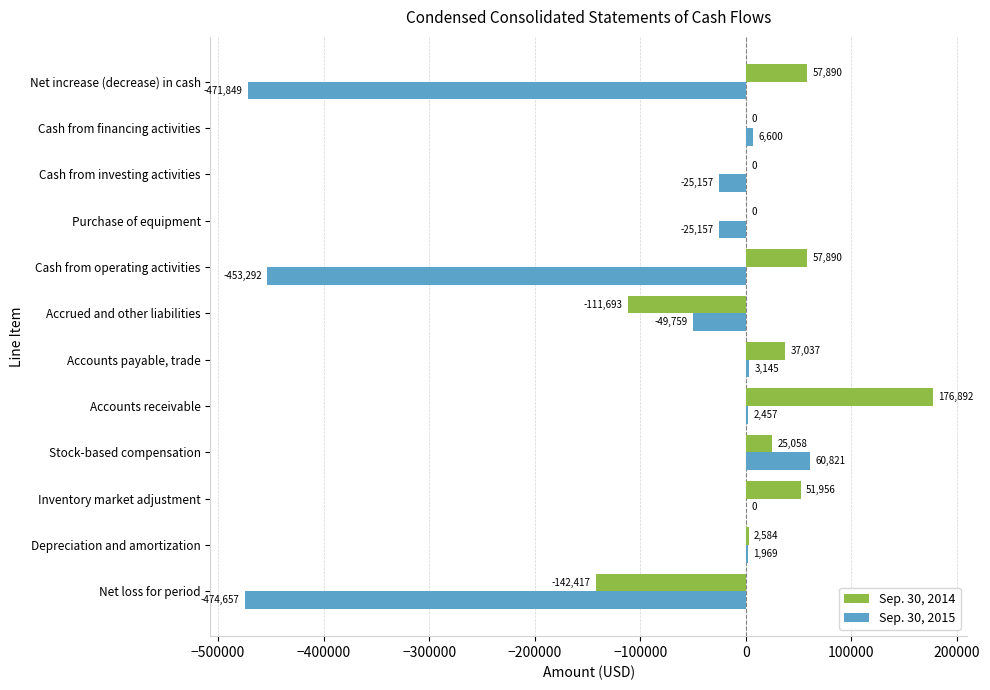

Which series has the widest spread of values?

Sep. 30, 2015